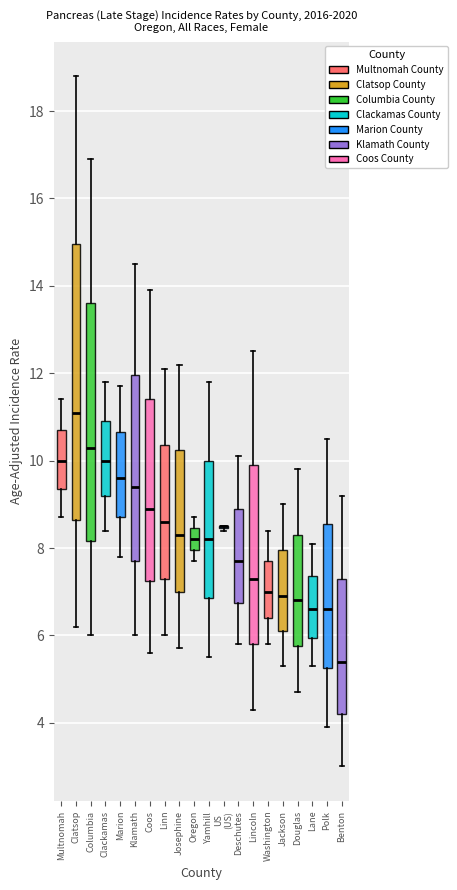

Where does the lower whisker of the box for Marion end on the y-axis? The values are not printed on the chart, so give them approximately, as read against the axis.

7.8